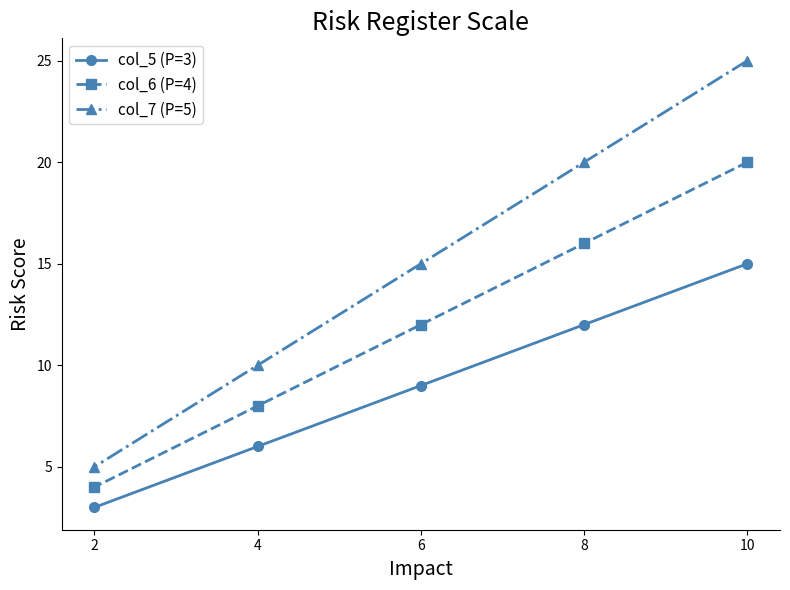

At which category is the sum across all series the highest?

10